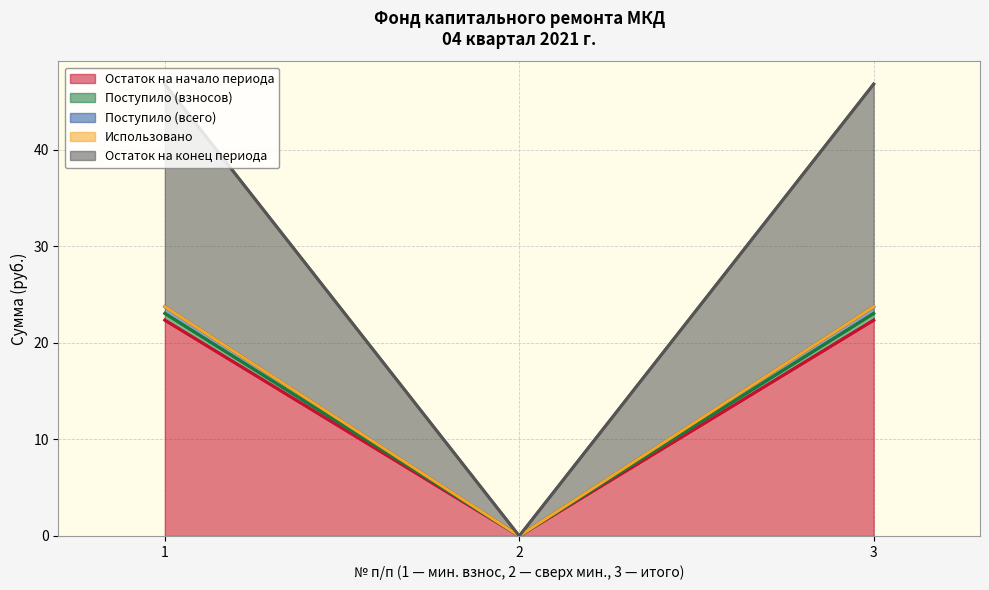

The Остаток на конец периода series shows 0.0 at 2. True or false?

True